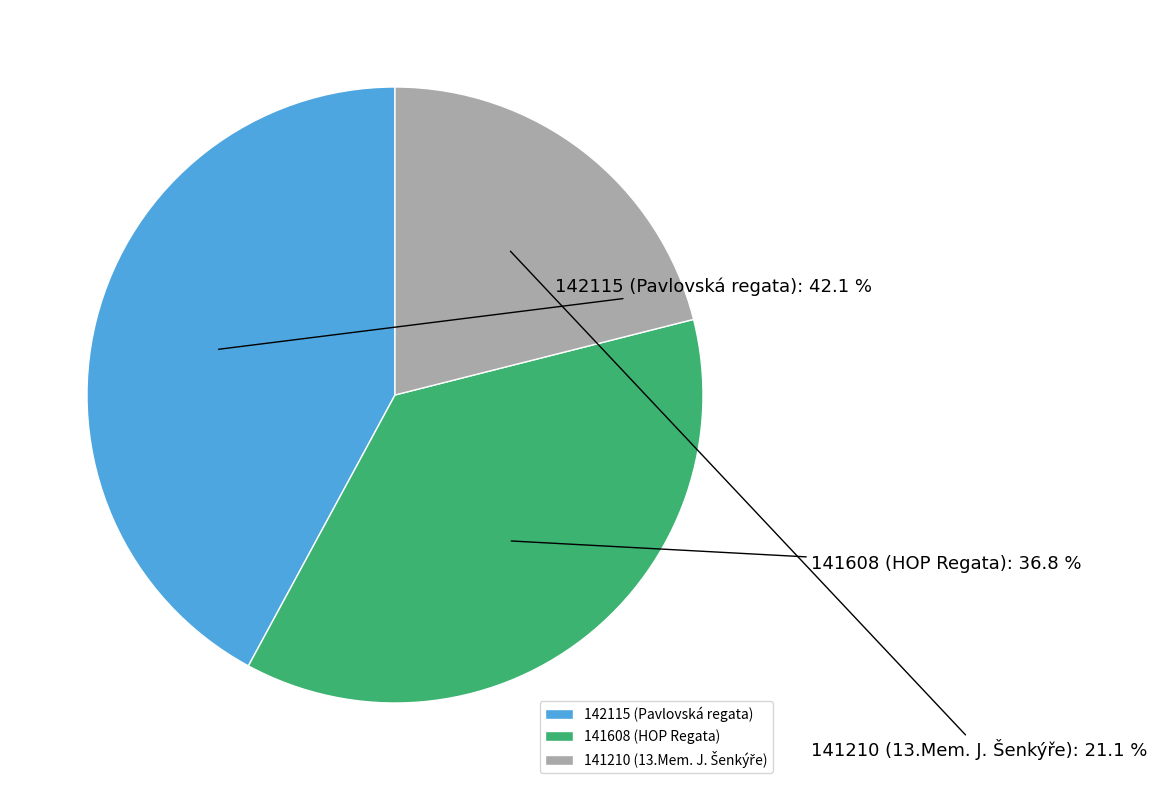

To the nearest percent, what portion does 141608 (HOP Regata) represent?

37%